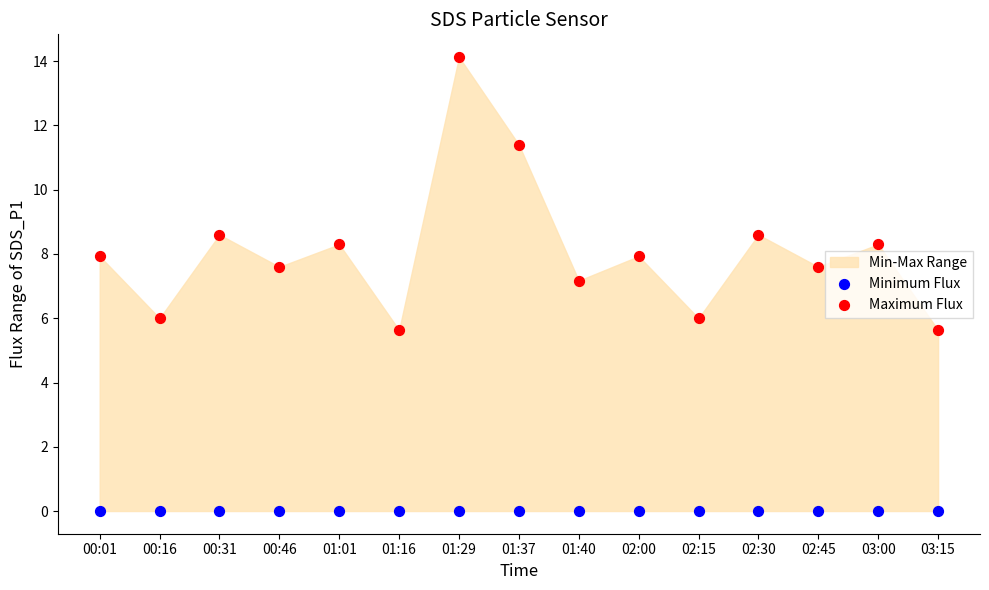

Which series contains the highest Y value?

Maximum Flux